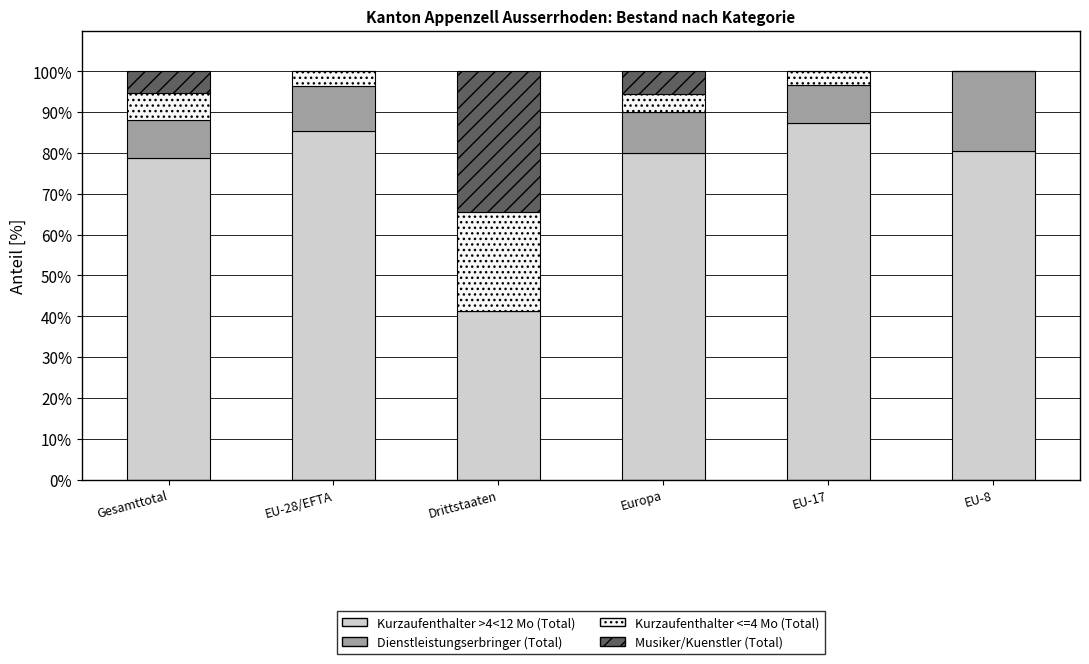

The value of Kurzaufenthalter >4<12 Mo (Total) at Europa is 80.0. True or false?

True